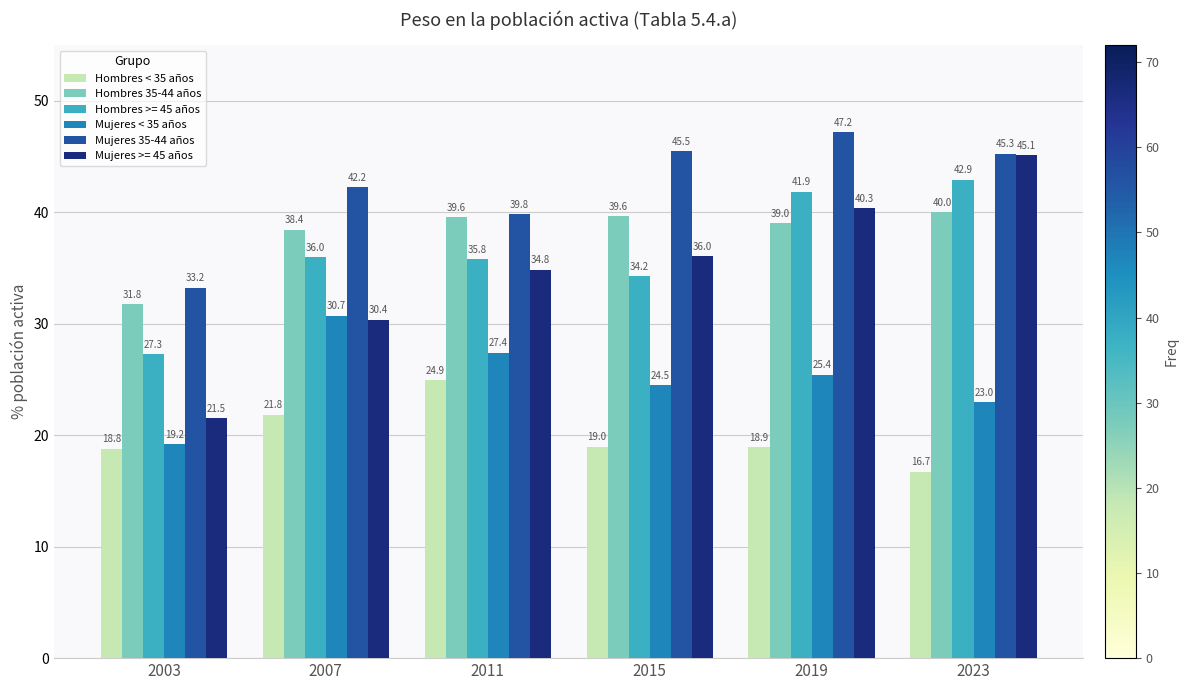

Does the chart contain any negative values?

No